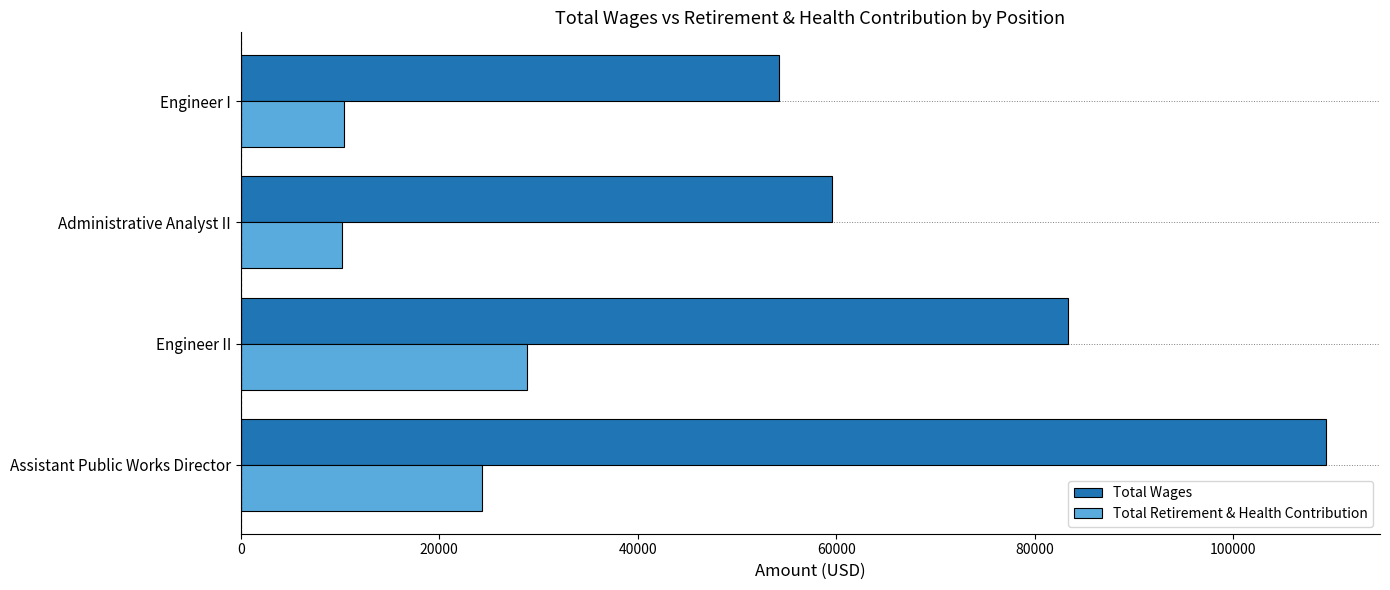

Which series has the largest range (max minus min)?

Total Wages